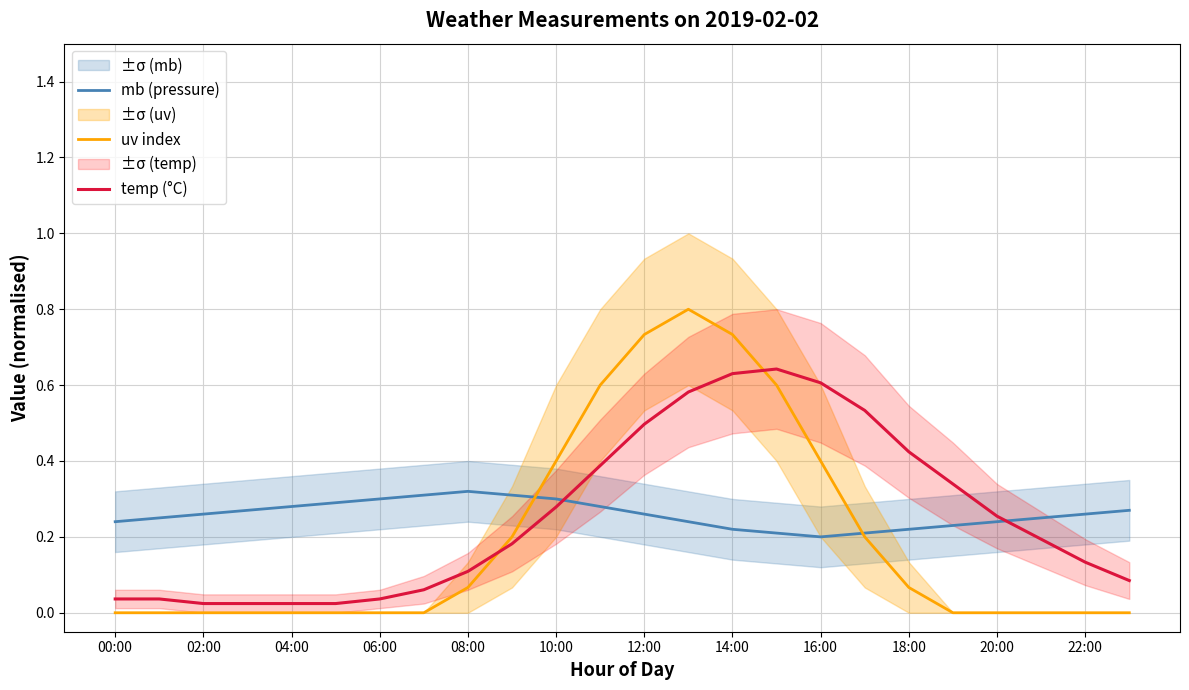

What is the maximum value for uv index?

0.8